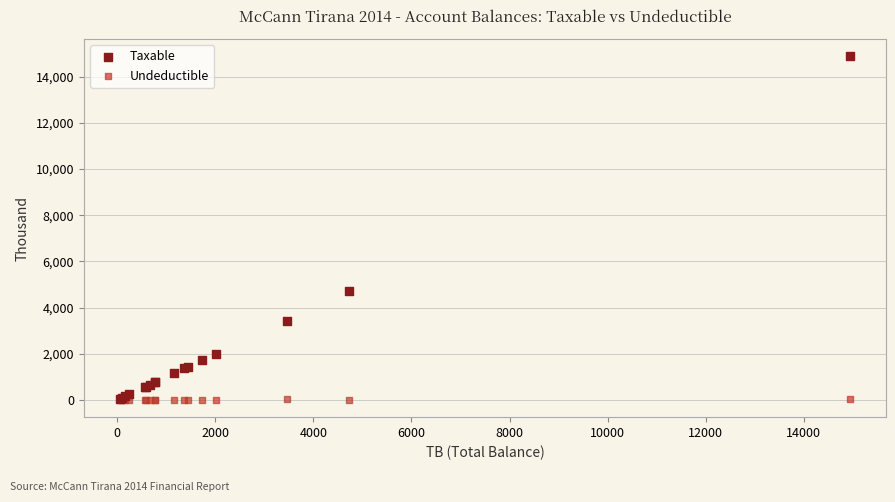

In the Taxable series, what Y value is closest to 7474?

4731.1